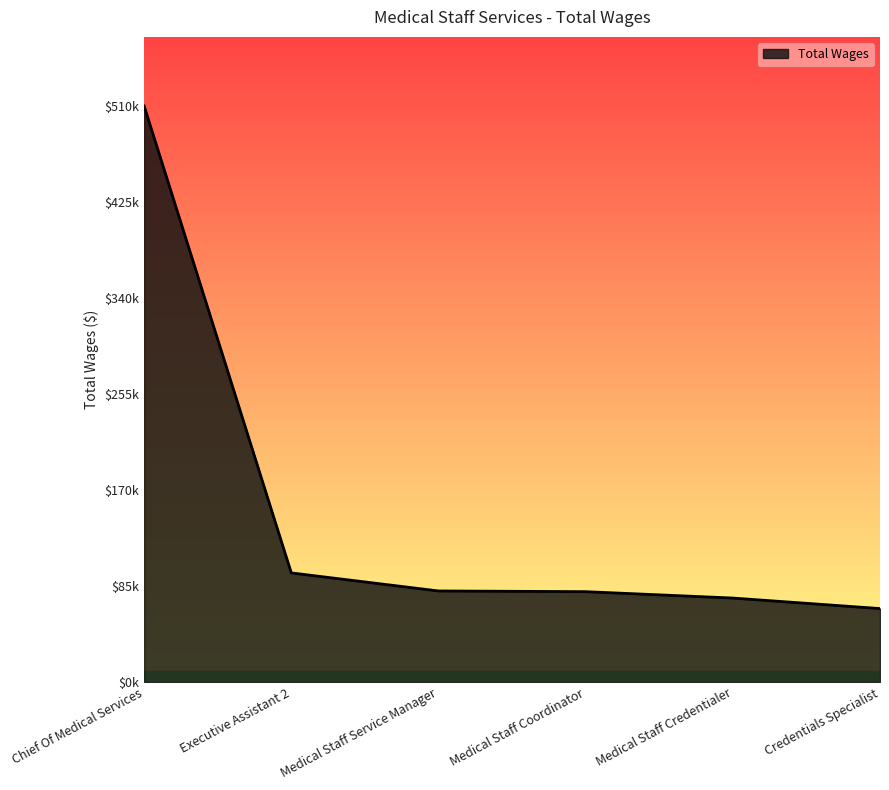

What is the smallest value displayed?

65176